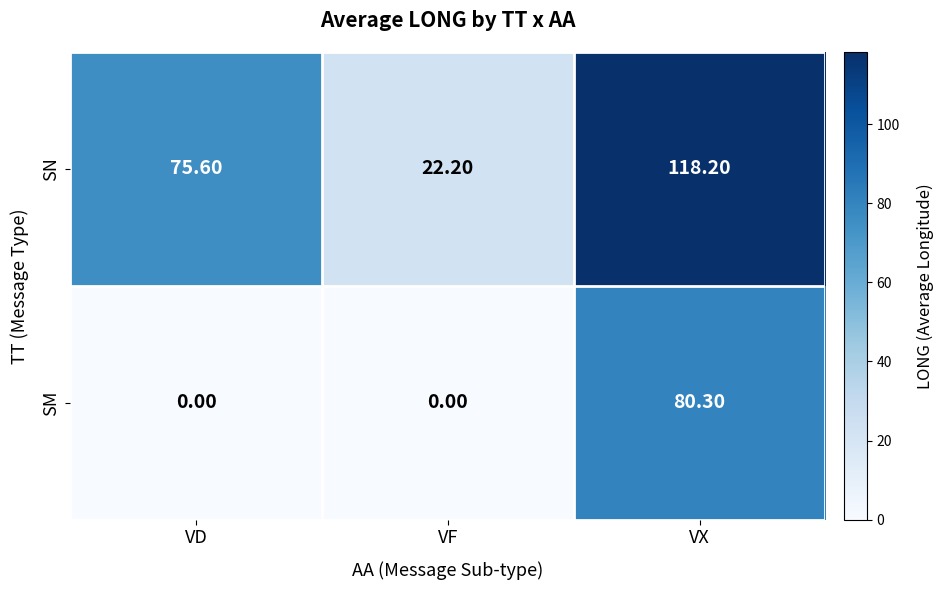

At VD, list the series in order from largest to smallest.

SN, SM